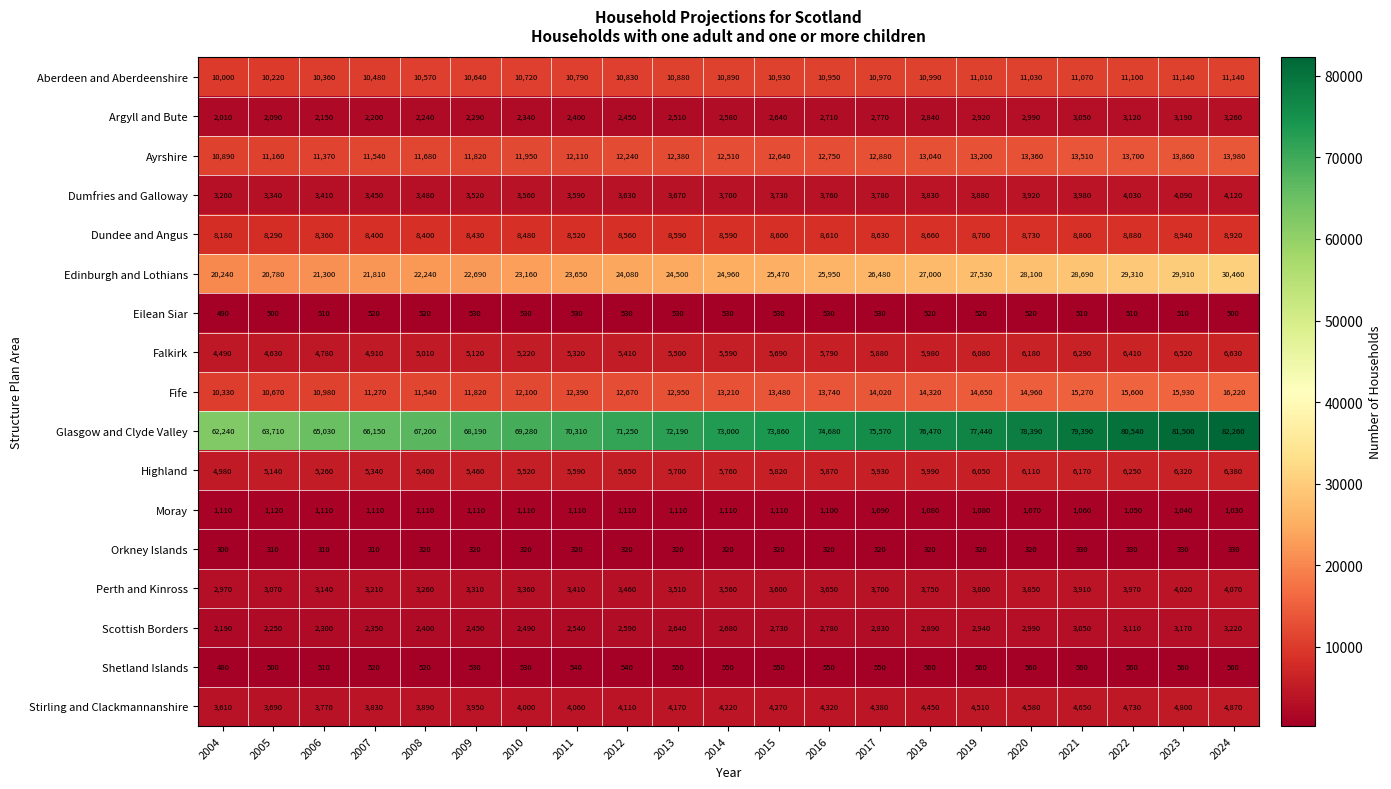

Which series has the largest range (max minus min)?

Glasgow and Clyde Valley